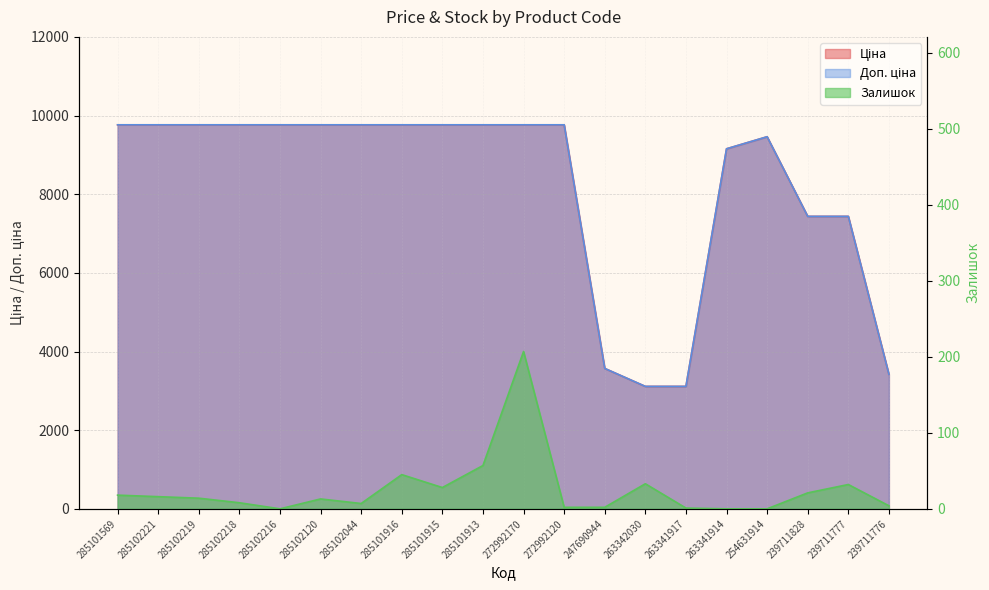

Reading left to right, extract all data points from this chart.

Ціна: 9764.4	9764.4	9764.4	9764.4	9764.4	9764.4	9764.4	9764.4	9764.4	9764.4	9764.4	9764.4	3569.6	3112.5	3112.5	9154.5	9460.9	7436.2	7436.2	3420.6
Доп. ціна: 9764.4	9764.4	9764.4	9764.4	9764.4	9764.4	9764.4	9764.4	9764.4	9764.4	9764.4	9764.4	3569.6	3113.0	3113.0	9154.5	9460.9	7436.2	7436.2	3421.0
Залишок: 18.0	16.0	14.0	8.0	0.0	13.0	7.0	45.0	28.0	57.0	207.0	2.0	2.0	33.0	1.0	0.0	0.0	21.0	32.0	4.0